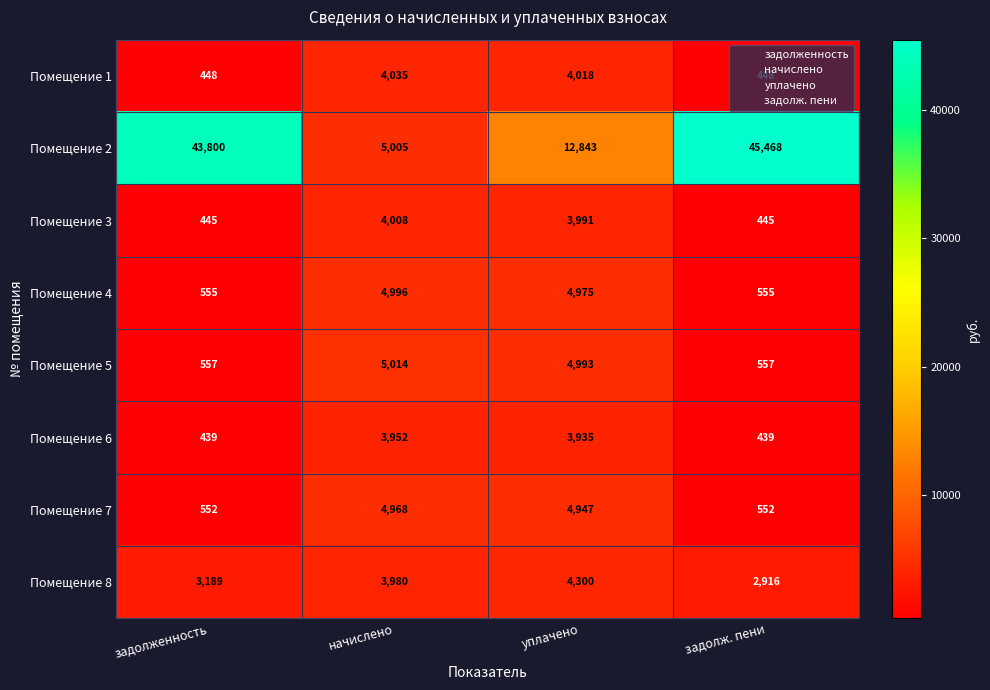

What is the total value across all series at задолженность?

49985